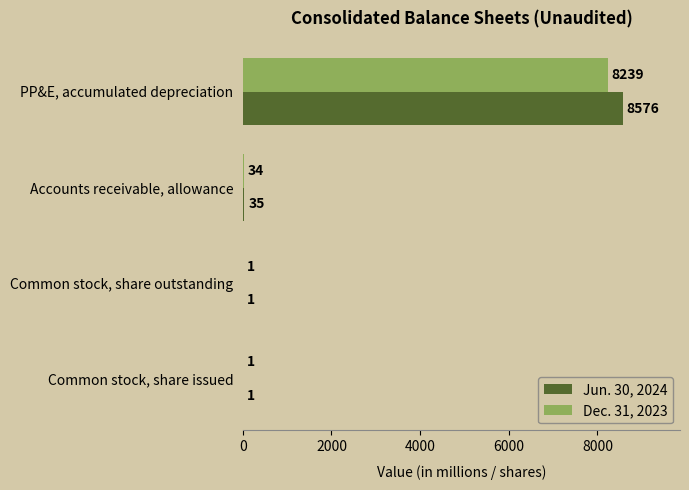

What is the maximum value for Jun. 30, 2024?

8576